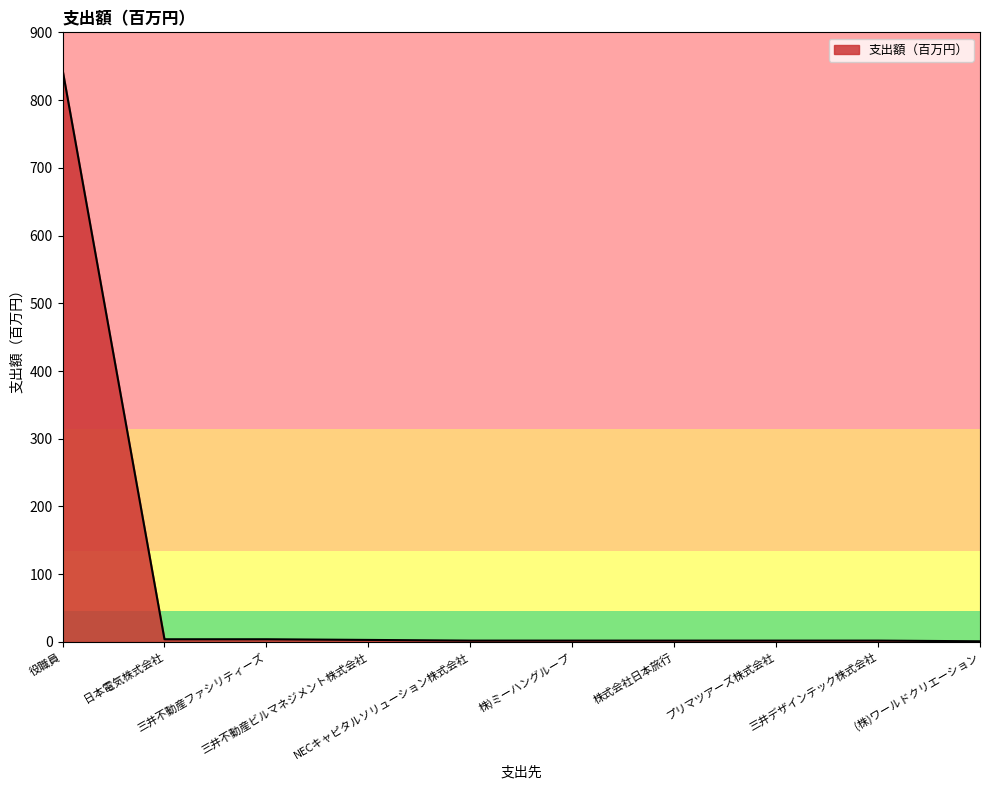

Where does the data first go above 2?

役職員